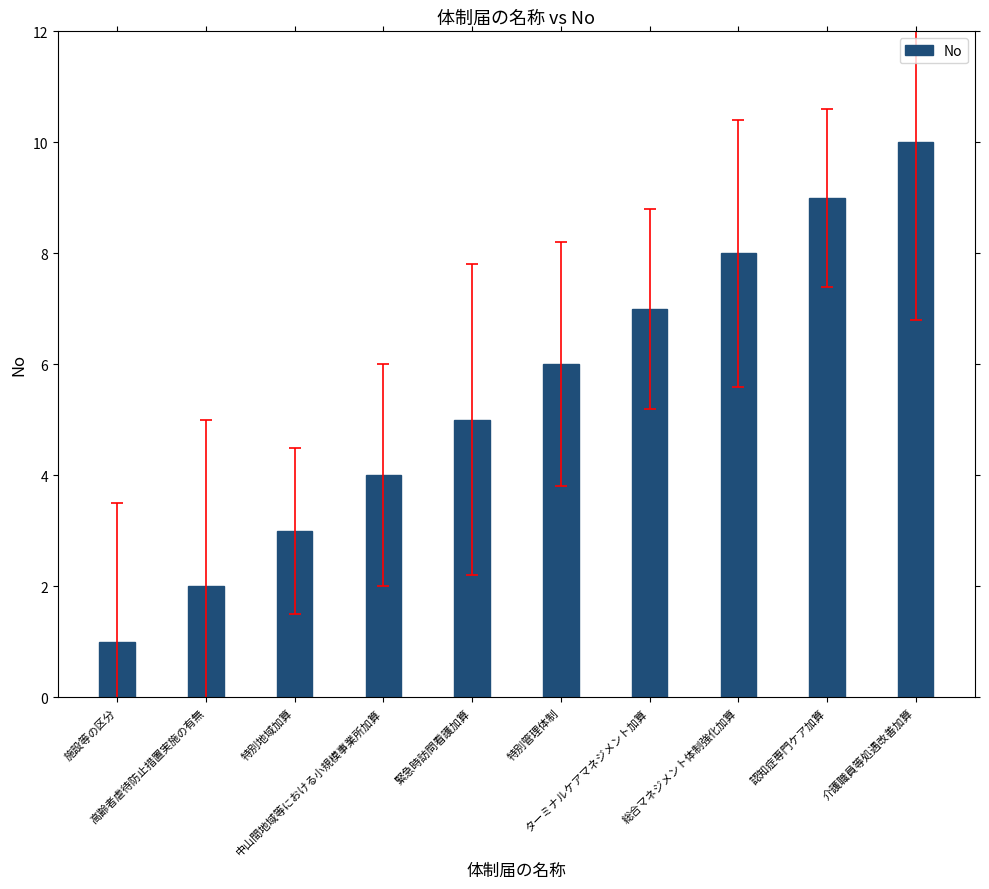

Reading left to right, what are all the values shown in this chart?

施設等の区分=1	高齢者虐待防止措置実施の有無=2	特別地域加算=3	中山間地域等における小規模事業所加算=4	緊急時訪問看護加算=5	特別管理体制=6	ターミナルケアマネジメント加算=7	総合マネジメント体制強化加算=8	認知症専門ケア加算=9	介護職員等処遇改善加算=10